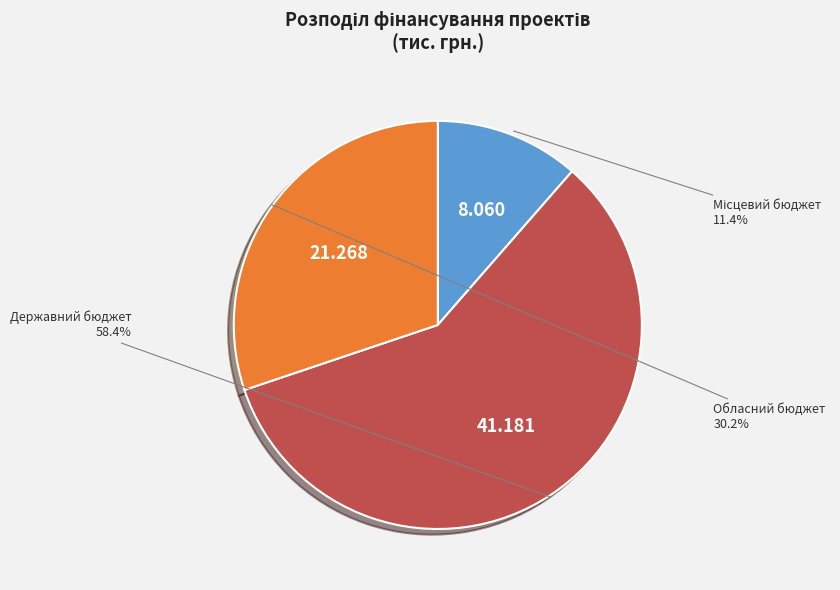

Count the number of slices in the pie.

3